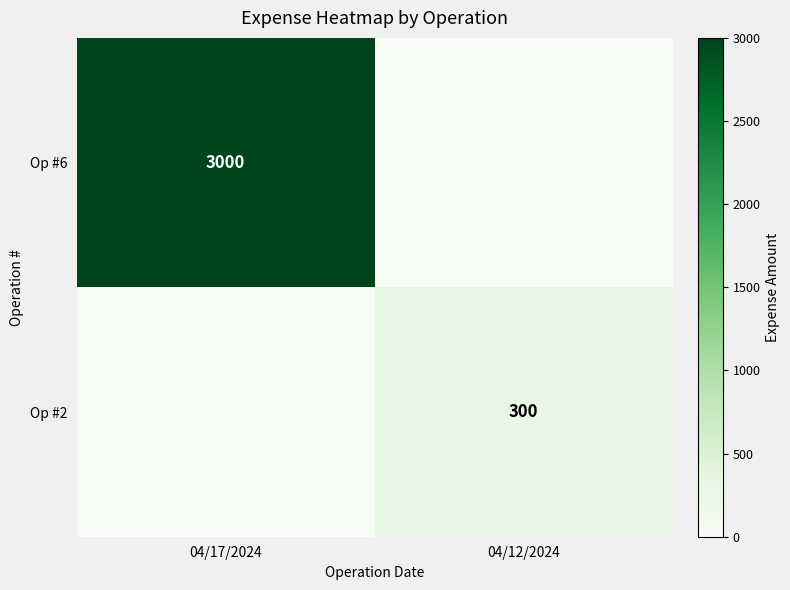

True or false: Op #6 has a value of 4396 at 04/17/2024.

False